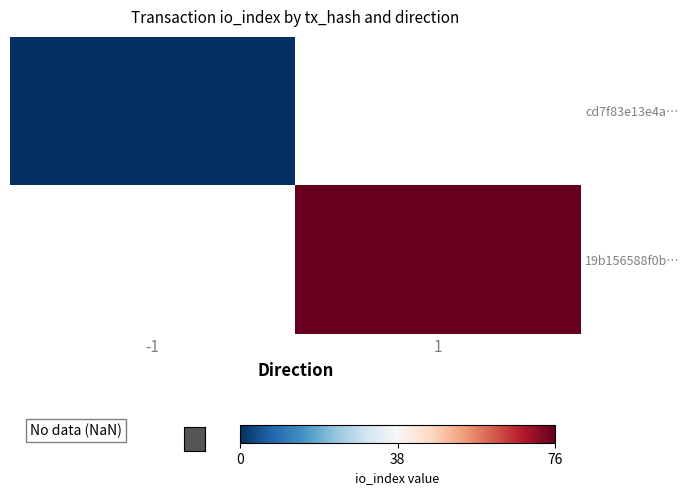

Which label corresponds to the largest value in the chart?

1